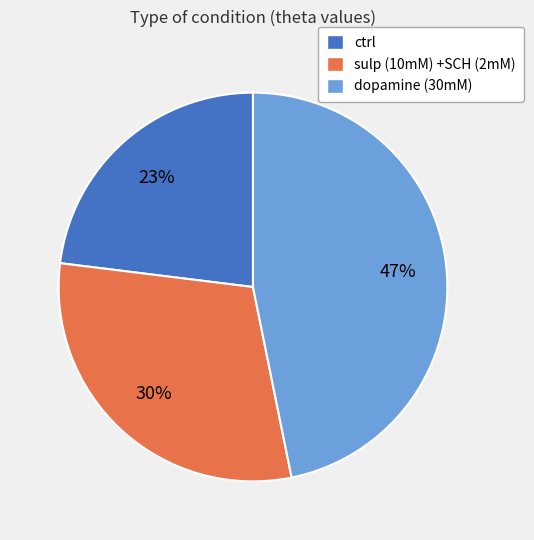

Do ctrl and sulp (10mM) +SCH (2mM) together represent more than half of the pie?

Yes